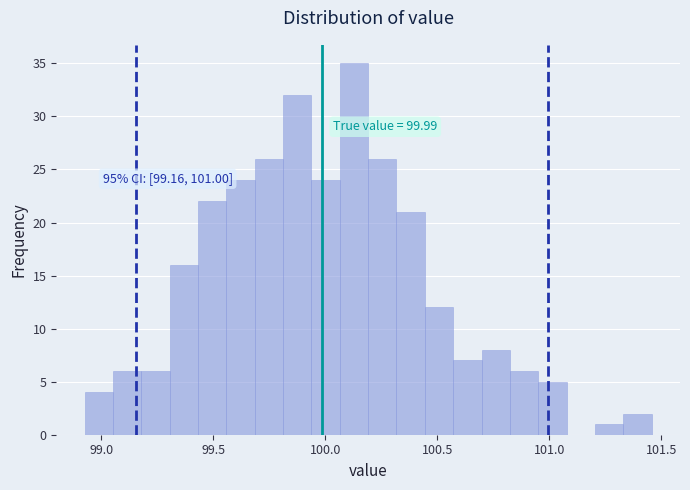

Around what value on the x-axis is the tallest bar? Give the approximate position of its centre, as read against the axis.

100.15